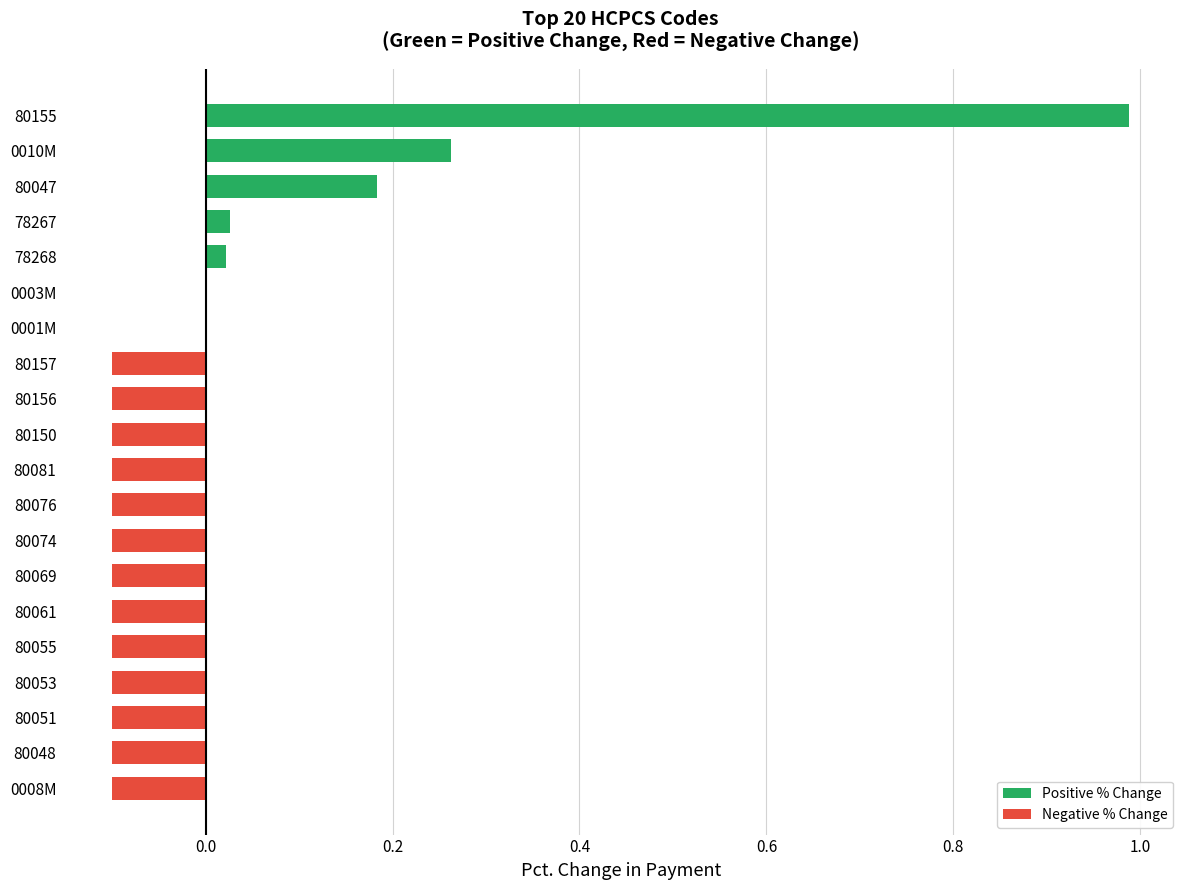

Which label corresponds to the largest value in the chart?

80155